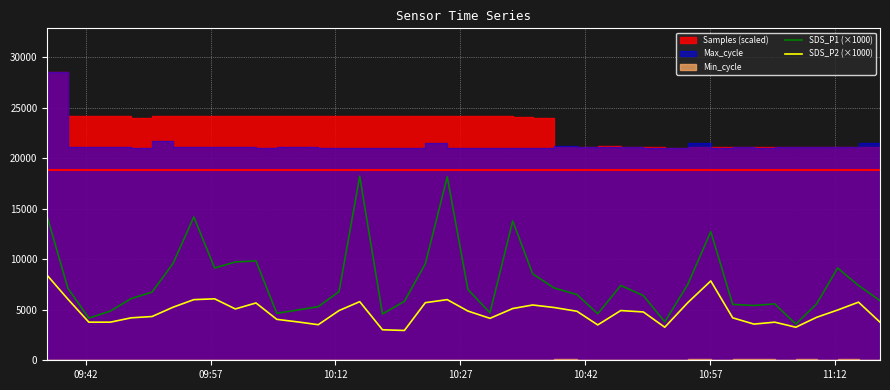

How many lines are shown in the chart?

2